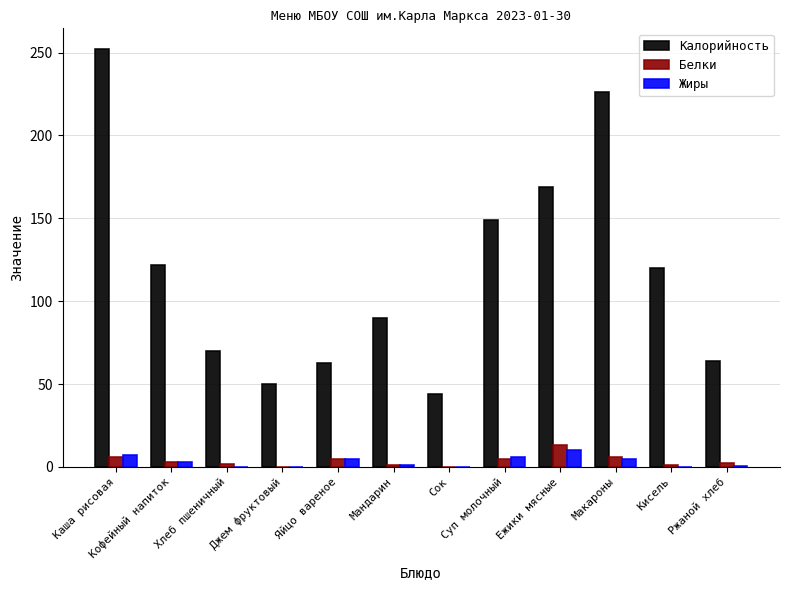

Which series changed the most between Макароны and Кисель?

Калорийность